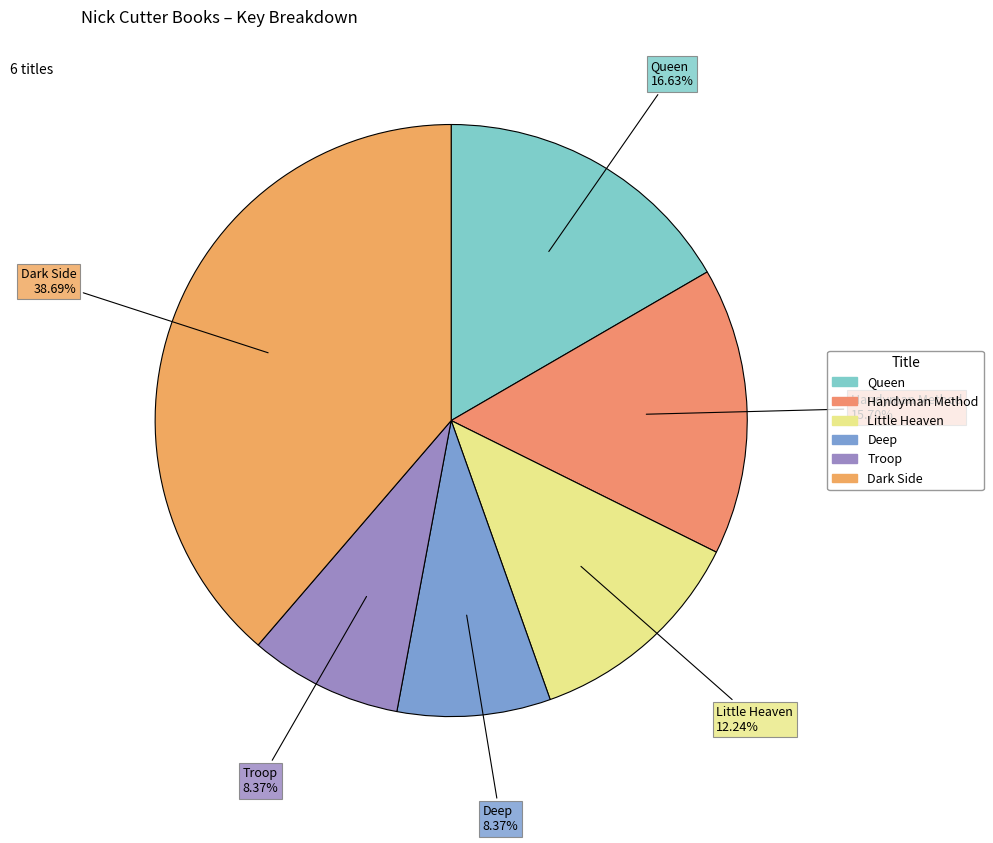

How many slices are in this pie chart?

6